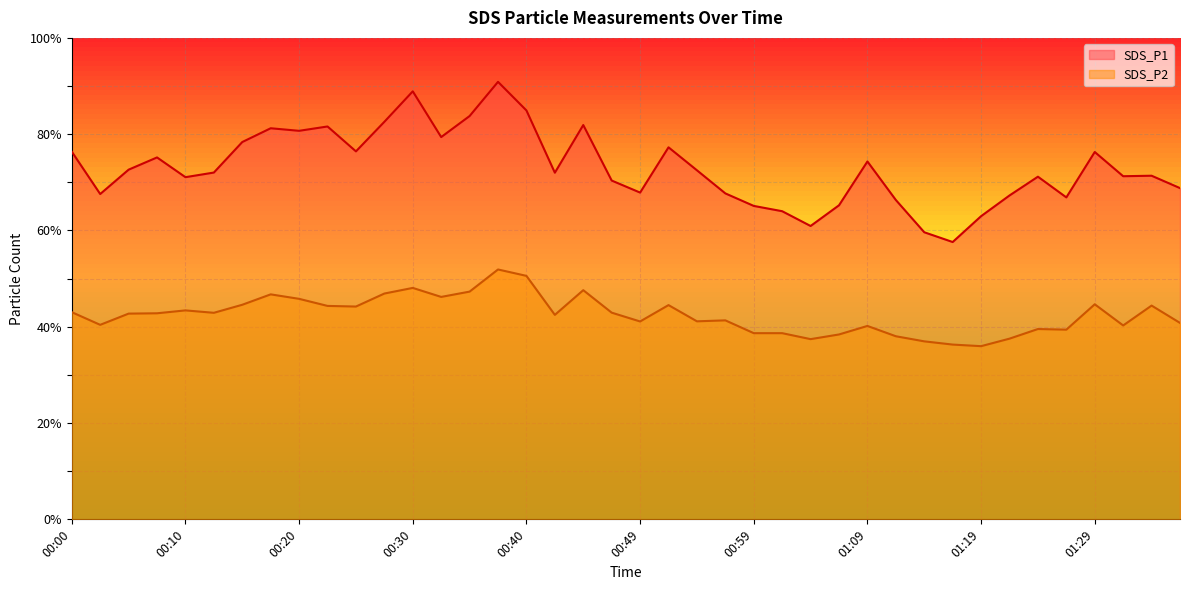

The SDS_P1 series shows 65.2 at 01:07. True or false?

True